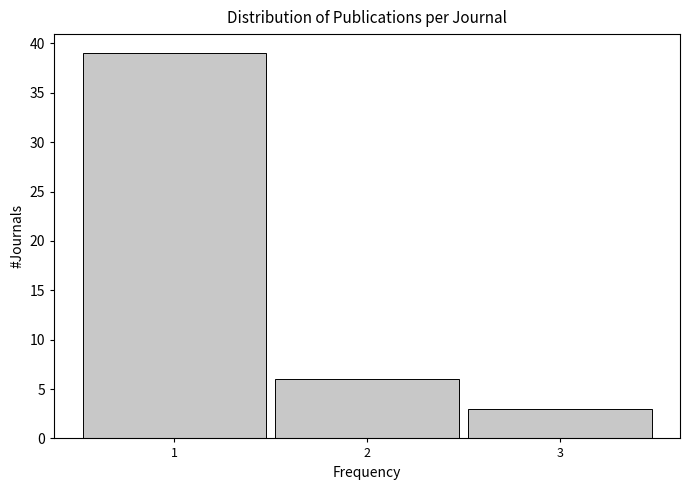

Reading left to right, transcribe this chart: for each bar, give the range it covers on the x-axis and its height. The values are not printed on the chart, so give them approximately, as read against the axis.

0.5 to 1.5: 39
1.5 to 2.5: 6
2.5 to 3.5: 3